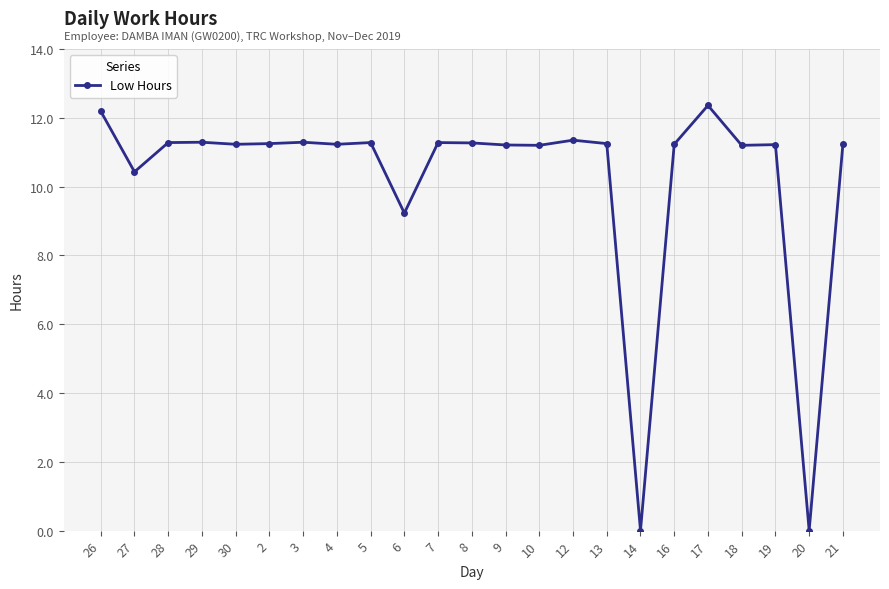

At which category does the data reach its first local valley?

27